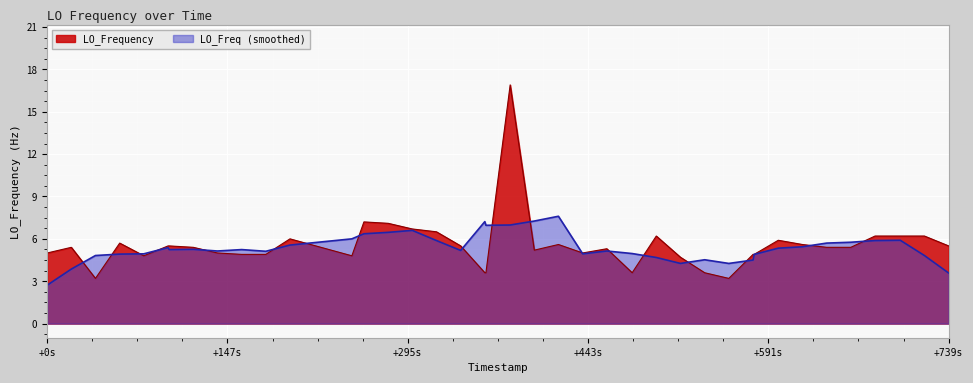

How many lines are shown in the chart?

2